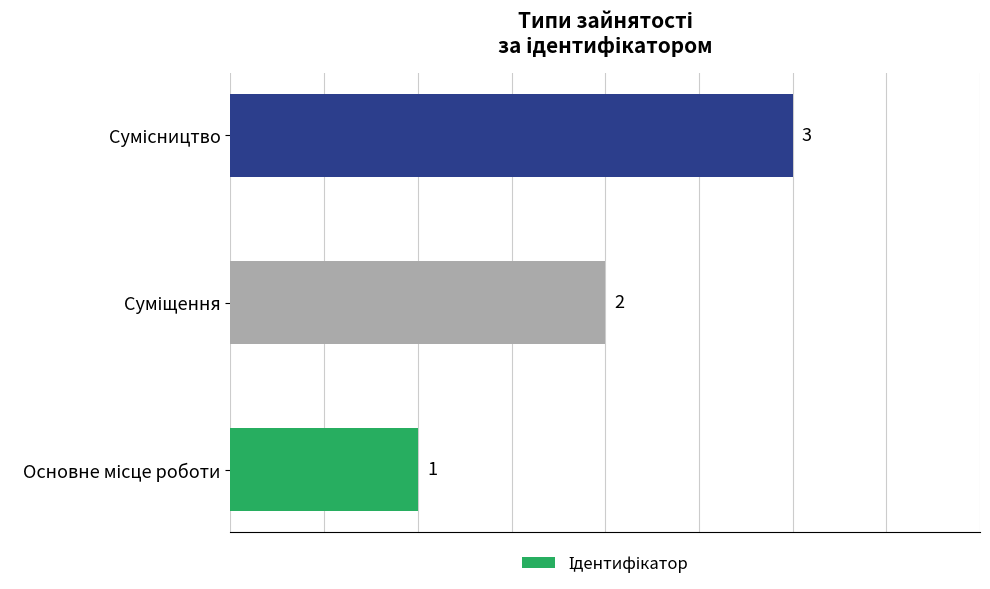

How many categories are shown in the chart?

3